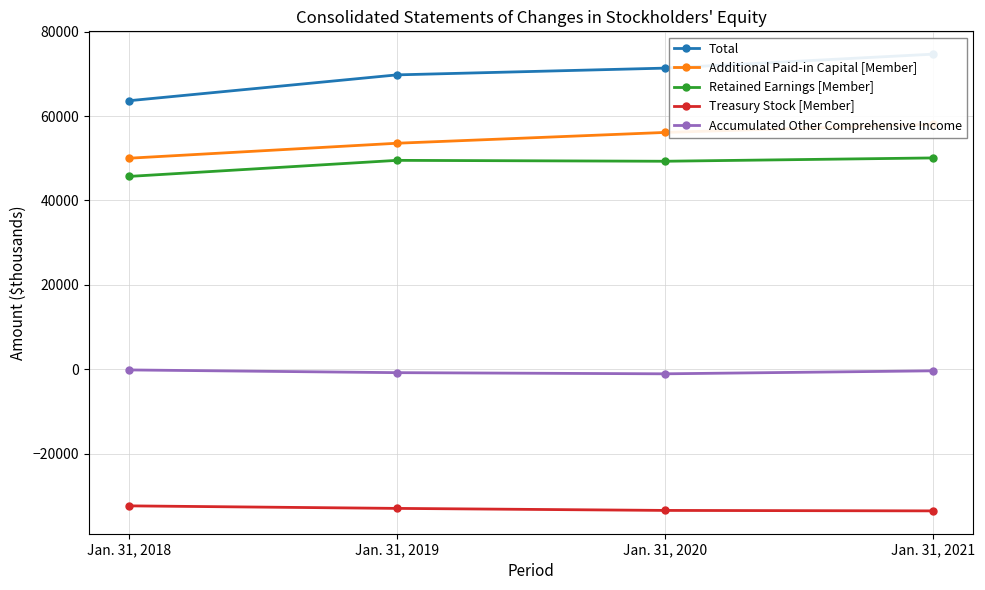

Reading left to right, list all the values displayed in this chart.

Total: Jan. 31, 2018=63647	Jan. 31, 2019=69775	Jan. 31, 2020=71375	Jan. 31, 2021=74683
Additional Paid-in Capital [Member]: Jan. 31, 2018=50016	Jan. 31, 2019=53568	Jan. 31, 2020=56130	Jan. 31, 2021=58049
Retained Earnings [Member]: Jan. 31, 2018=45700	Jan. 31, 2019=49511	Jan. 31, 2020=49298	Jan. 31, 2021=50085
Treasury Stock [Member]: Jan. 31, 2018=-32397	Jan. 31, 2019=-32997	Jan. 31, 2020=-33477	Jan. 31, 2021=-33588
Accumulated Other Comprehensive Income: Jan. 31, 2018=-172	Jan. 31, 2019=-818	Jan. 31, 2020=-1093	Jan. 31, 2021=-384